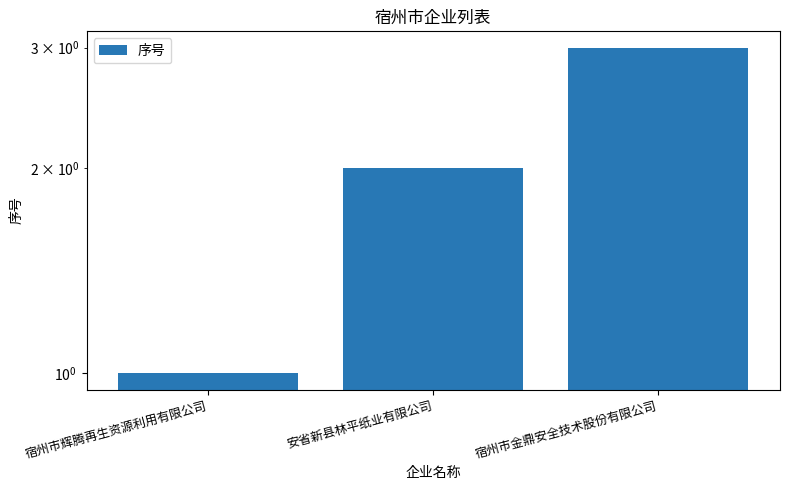

How many values are below 2?

1